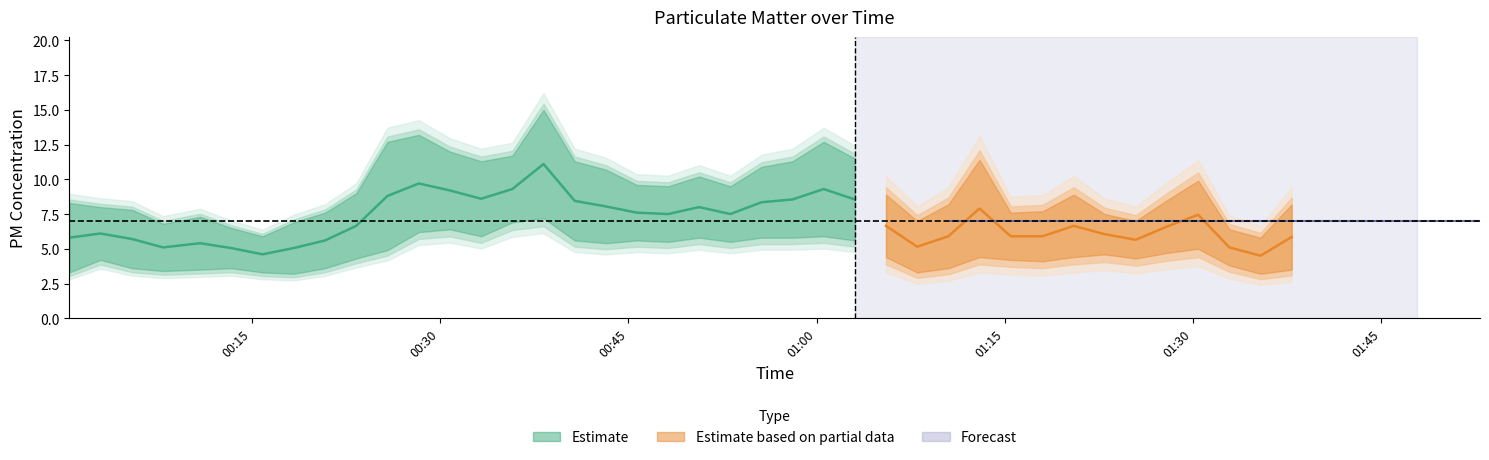

Reading left to right, what are all the values shown in this chart?

SDS_P1: 2022/02/27 00:00:29=8.3	2022/02/27 00:02:57=8.0	2022/02/27 00:05:29=7.8	2022/02/27 00:07:57=6.8	2022/02/27 00:10:54=7.3	2022/02/27 00:13:23=6.5	2022/02/27 00:15:52=5.9	2022/02/27 00:18:21=6.9	2022/02/27 00:20:51=7.6	2022/02/27 00:23:20=9.0	2022/02/27 00:25:49=12.7	2022/02/27 00:28:19=13.2	2022/02/27 00:30:47=12.0	2022/02/27 00:33:17=11.3	2022/02/27 00:35:46=11.7	2022/02/27 00:38:15=15.0	2022/02/27 00:40:44=11.3	2022/02/27 00:43:13=10.7	2022/02/27 00:45:41=9.6	2022/02/27 00:48:10=9.5	2022/02/27 00:50:39=10.2	2022/02/27 00:53:08=9.5	2022/02/27 00:55:37=10.9	2022/02/27 00:58:05=11.3	2022/02/27 01:00:34=12.7	2022/02/27 01:03:03=11.5	2022/02/27 01:05:32=8.9	2022/02/27 01:08:01=7.0	2022/02/27 01:10:30=8.2	2022/02/27 01:12:59=11.4	2022/02/27 01:15:28=7.6	2022/02/27 01:18:00=7.7	2022/02/27 01:20:29=8.9	2022/02/27 01:22:57=7.5	2022/02/27 01:25:26=7.0	2022/02/27 01:27:55=8.5	2022/02/27 01:30:24=9.9	2022/02/27 01:32:53=6.4	2022/02/27 01:35:22=5.8	2022/02/27 01:37:51=8.2
SDS_P2: 2022/02/27 00:00:29=3.3	2022/02/27 00:02:57=4.2	2022/02/27 00:05:29=3.6	2022/02/27 00:07:57=3.4	2022/02/27 00:10:54=3.5	2022/02/27 00:13:23=3.6	2022/02/27 00:15:52=3.3	2022/02/27 00:18:21=3.2	2022/02/27 00:20:51=3.6	2022/02/27 00:23:20=4.3	2022/02/27 00:25:49=4.9	2022/02/27 00:28:19=6.2	2022/02/27 00:30:47=6.4	2022/02/27 00:33:17=5.9	2022/02/27 00:35:46=6.9	2022/02/27 00:38:15=7.2	2022/02/27 00:40:44=5.6	2022/02/27 00:43:13=5.4	2022/02/27 00:45:41=5.6	2022/02/27 00:48:10=5.5	2022/02/27 00:50:39=5.8	2022/02/27 00:53:08=5.5	2022/02/27 00:55:37=5.8	2022/02/27 00:58:05=5.8	2022/02/27 01:00:34=5.9	2022/02/27 01:03:03=5.6	2022/02/27 01:05:32=4.4	2022/02/27 01:08:01=3.3	2022/02/27 01:10:30=3.6	2022/02/27 01:12:59=4.4	2022/02/27 01:15:28=4.2	2022/02/27 01:18:00=4.1	2022/02/27 01:20:29=4.4	2022/02/27 01:22:57=4.6	2022/02/27 01:25:26=4.3	2022/02/27 01:27:55=4.7	2022/02/27 01:30:24=5.0	2022/02/27 01:32:53=3.8	2022/02/27 01:35:22=3.2	2022/02/27 01:37:51=3.5